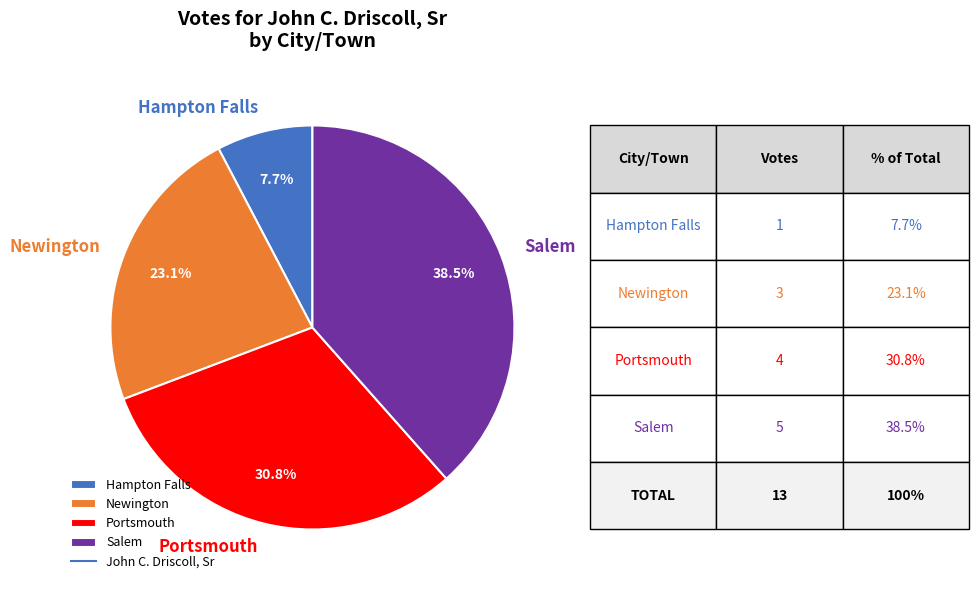

How many segments does this pie chart have?

4